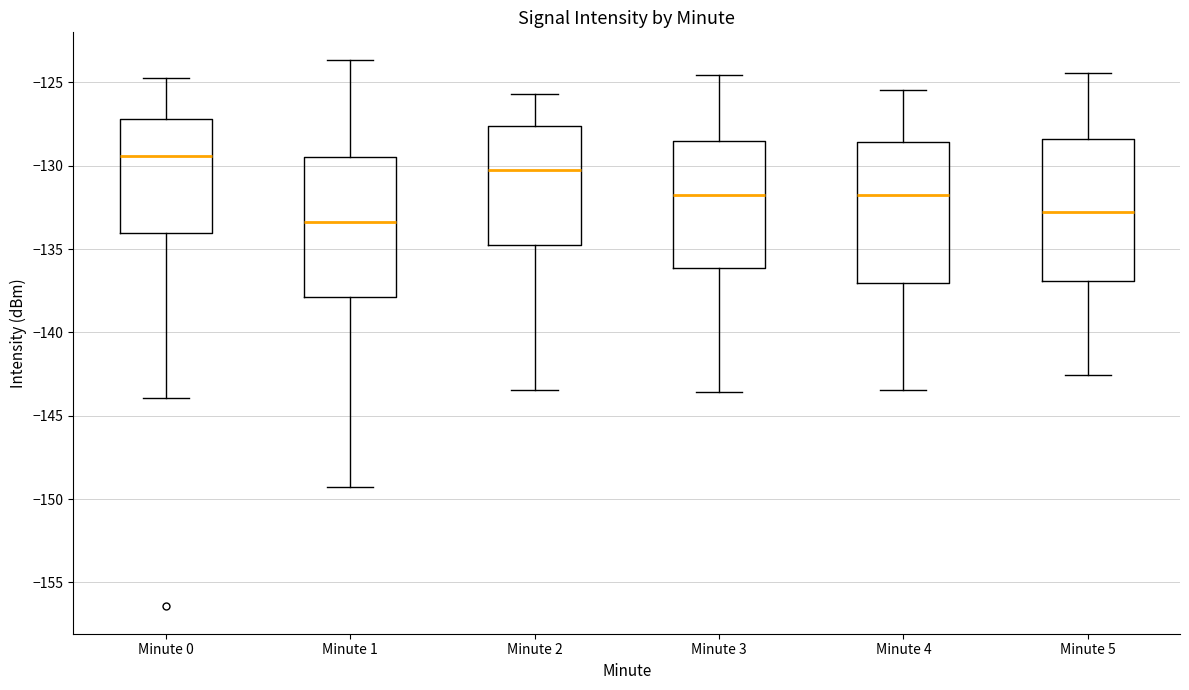

Which box has the highest median line?

Minute 0